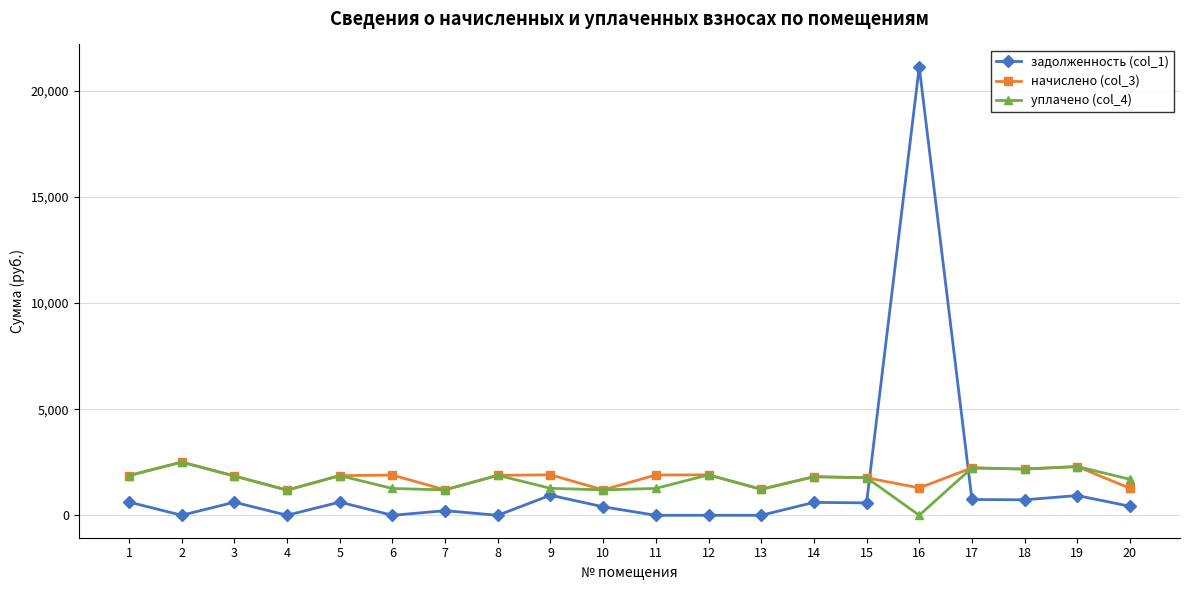

Which series has the largest range (max minus min)?

задолженность (col_1)